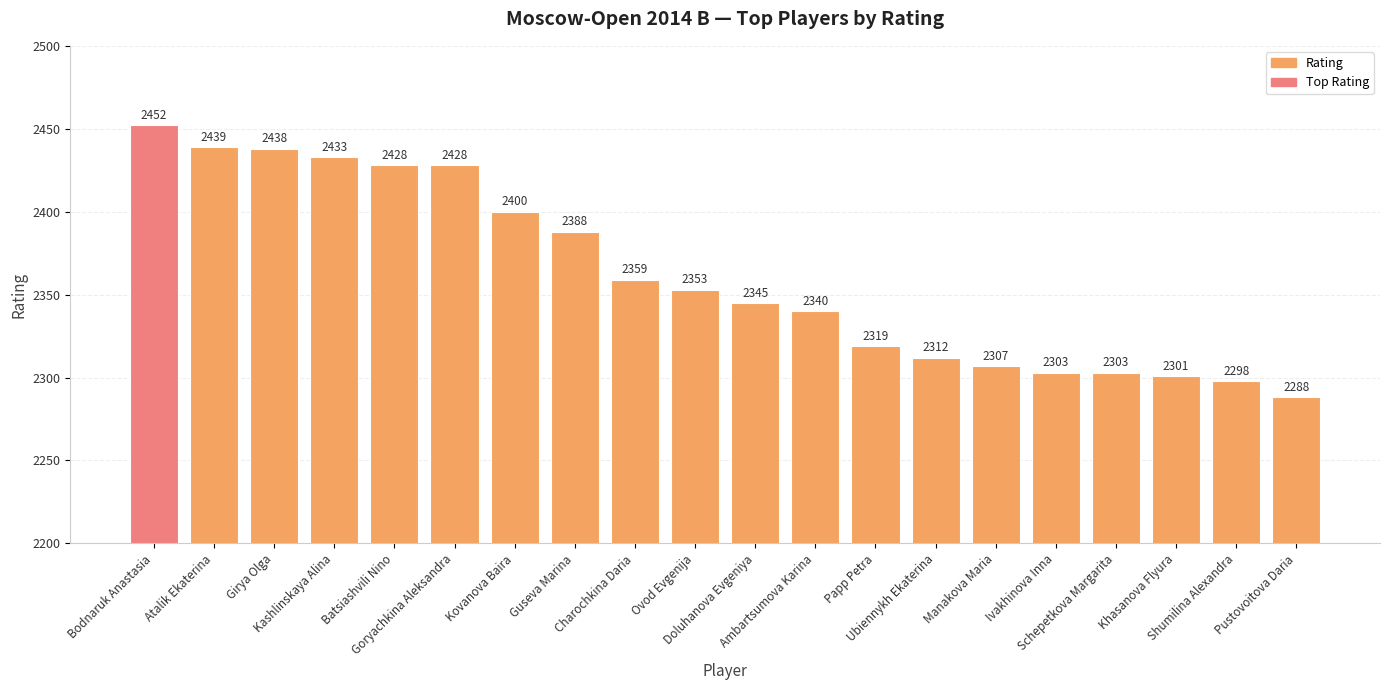

Reading left to right, transcribe all the data shown in this chart.

2452	2439	2438	2433	2428	2428	2400	2388	2359	2353	2345	2340	2319	2312	2307	2303	2303	2301	2298	2288